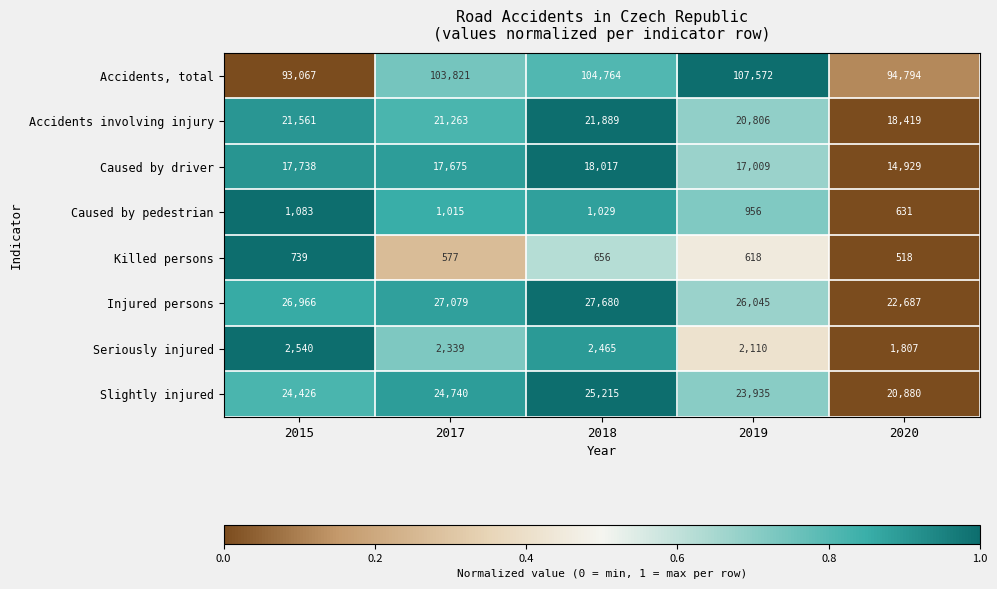

What is the highest value of the Injured persons series?

27680